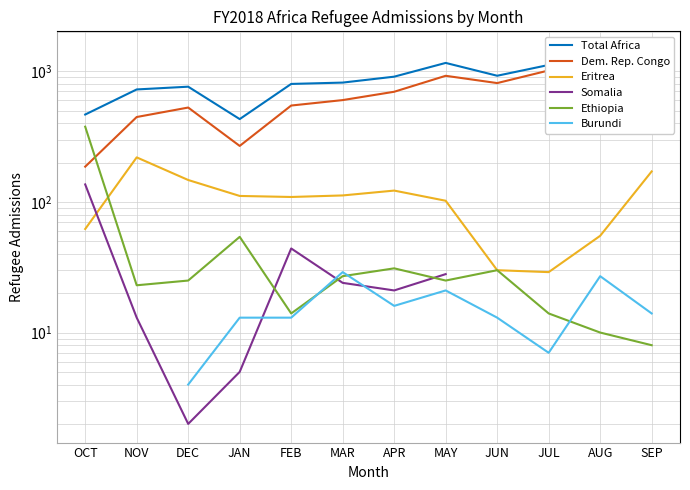

At which label is Burundi closest to 102?

MAR